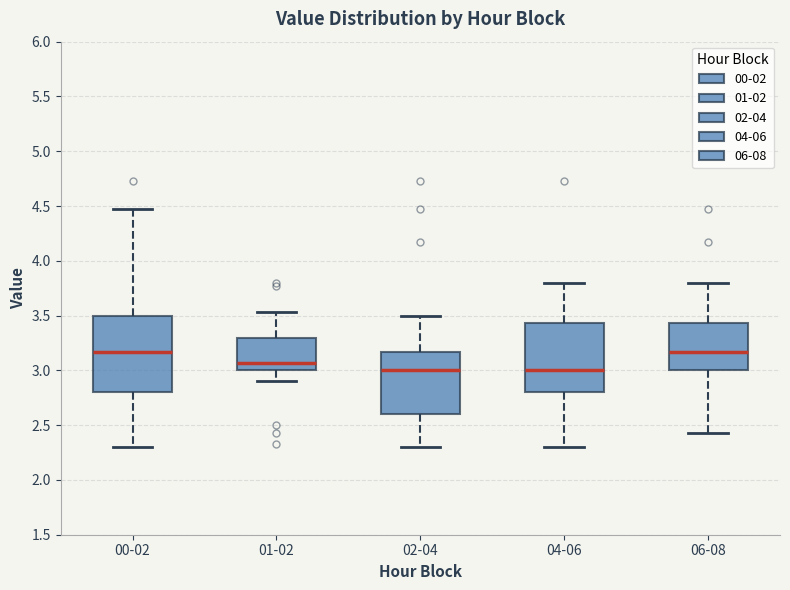

Which box is the tallest, from its lower edge to its upper edge?

00-02